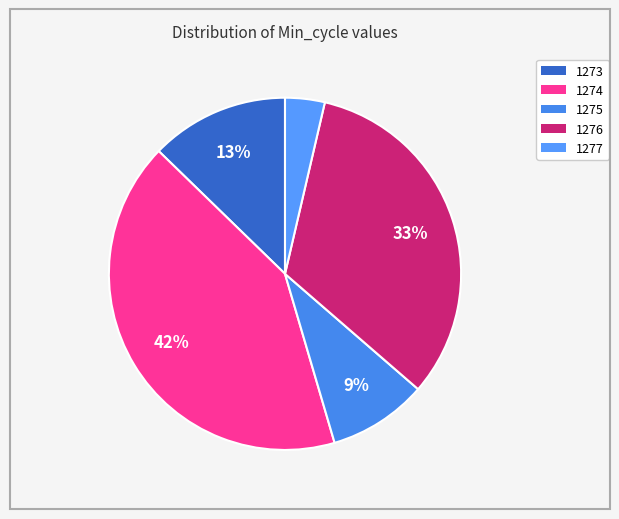

How many slices are in this pie chart?

5